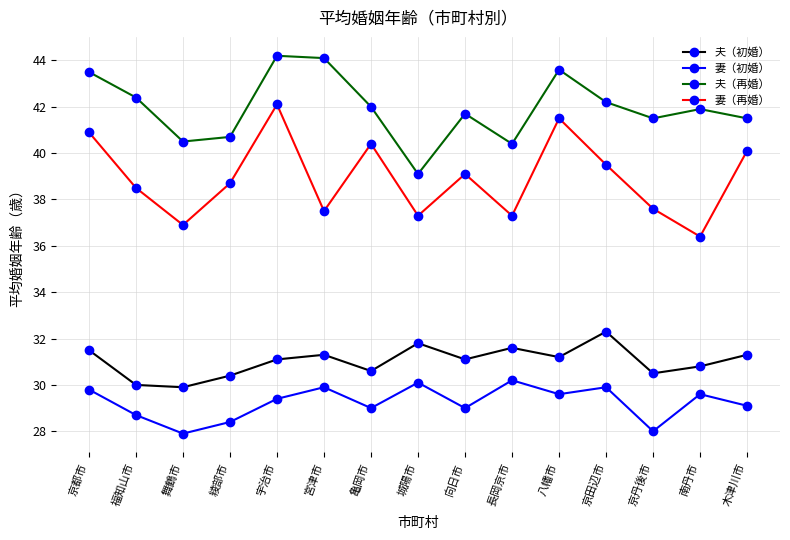

What is the average value of the 妻（再婚） series?

38.9